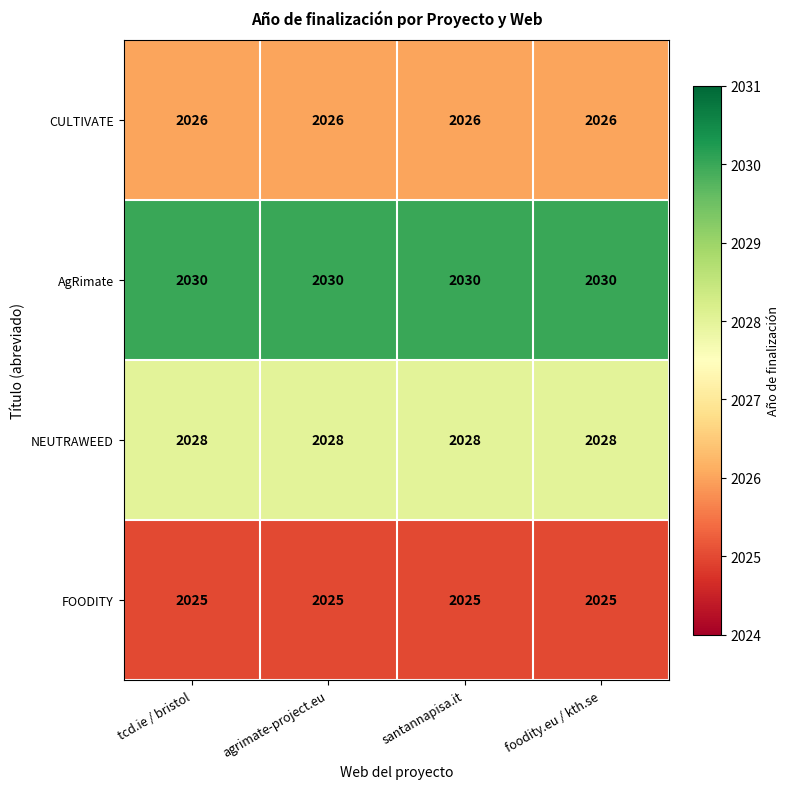

What is the greatest value displayed?

2030